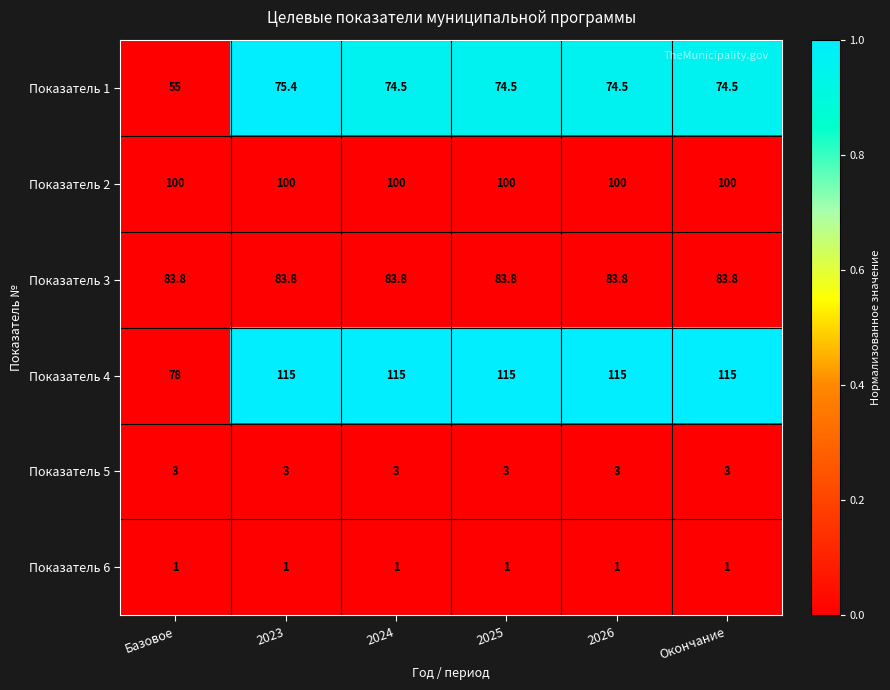

At Базовое, list the series in order from smallest to largest.

Показатель 6, Показатель 5, Показатель 1, Показатель 4, Показатель 3, Показатель 2